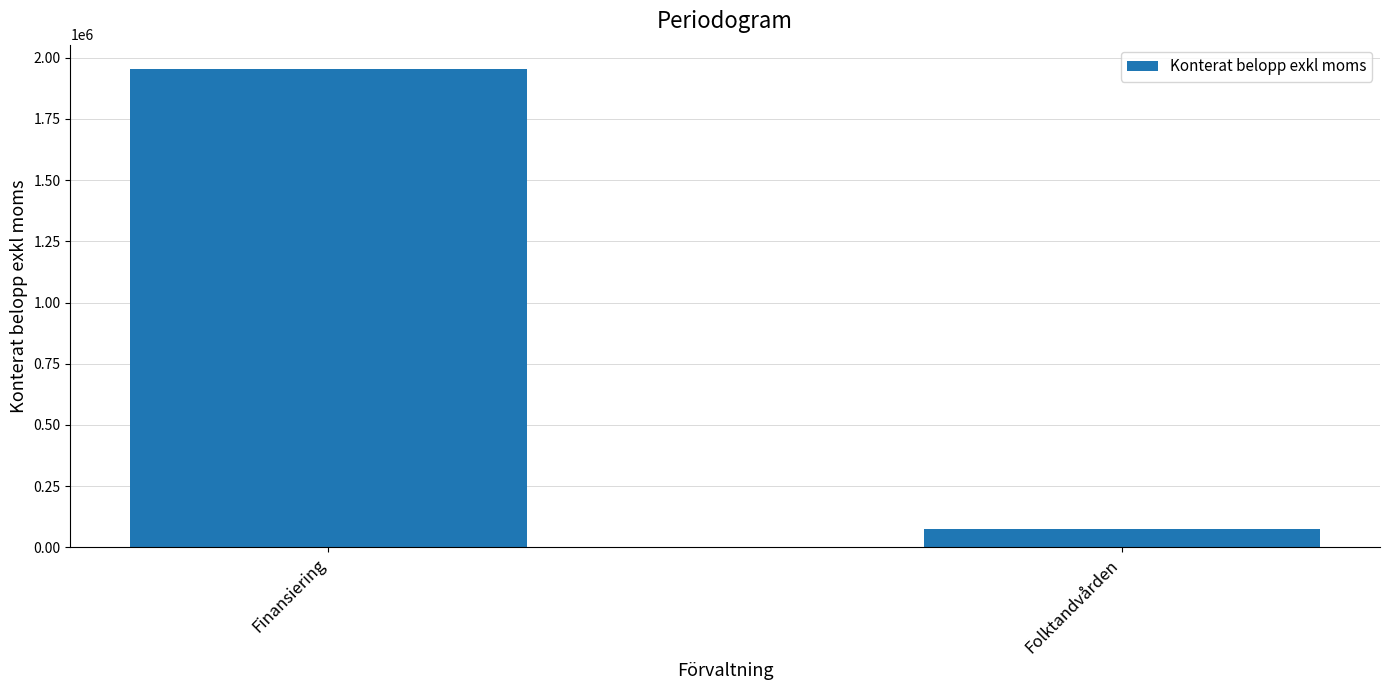

What is the smallest value displayed?

73509.4